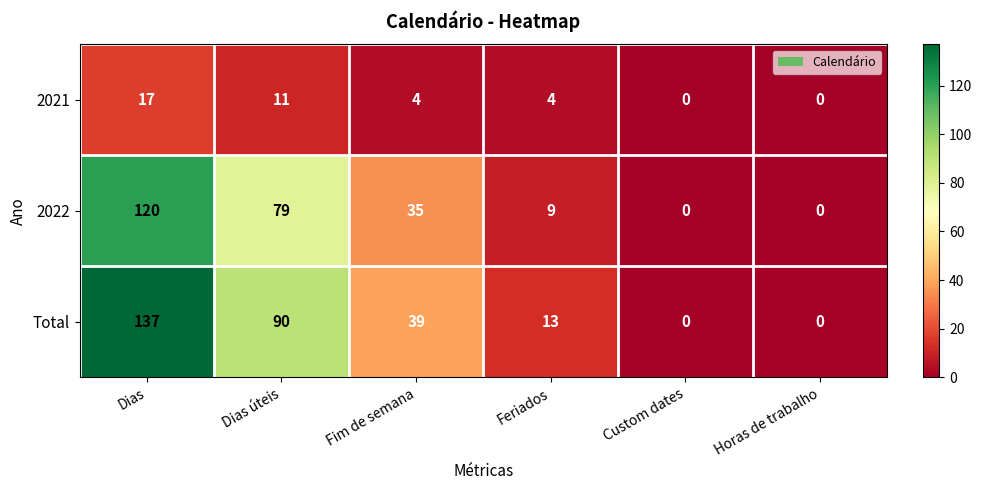

What is the sum of the 2021 values at Dias úteis and Fim de semana?

15